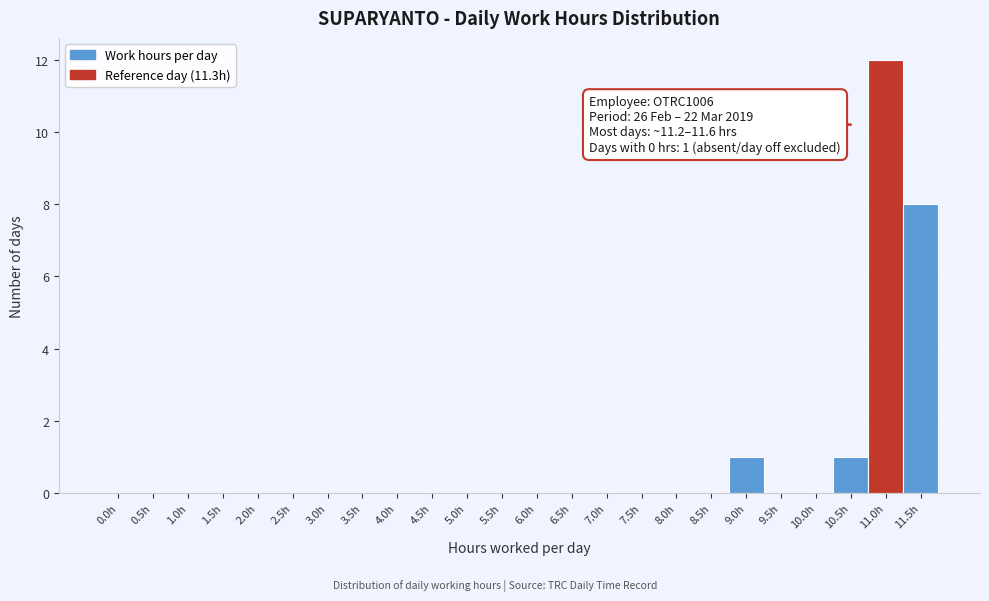

Reading left to right, extract all data points from this chart.

0.0h=0	0.5h=0	1.0h=0	1.5h=0	2.0h=0	2.5h=0	3.0h=0	3.5h=0	4.0h=0	4.5h=0	5.0h=0	5.5h=0	6.0h=0	6.5h=0	7.0h=0	7.5h=0	8.0h=0	8.5h=0	9.0h=1	9.5h=0	10.0h=0	10.5h=1	11.0h=12	11.5h=8